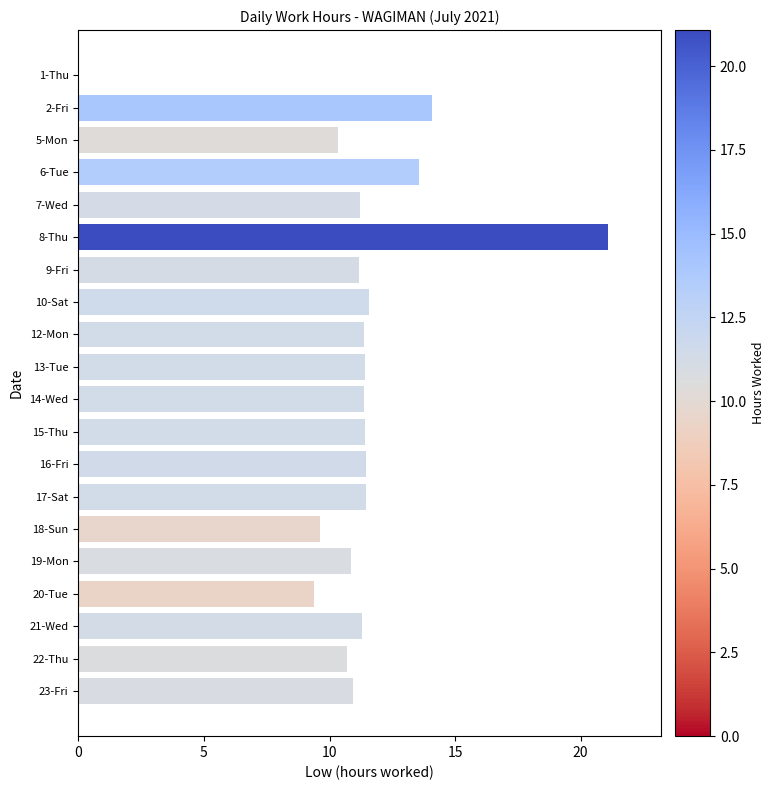

Are the bars horizontal?

Yes